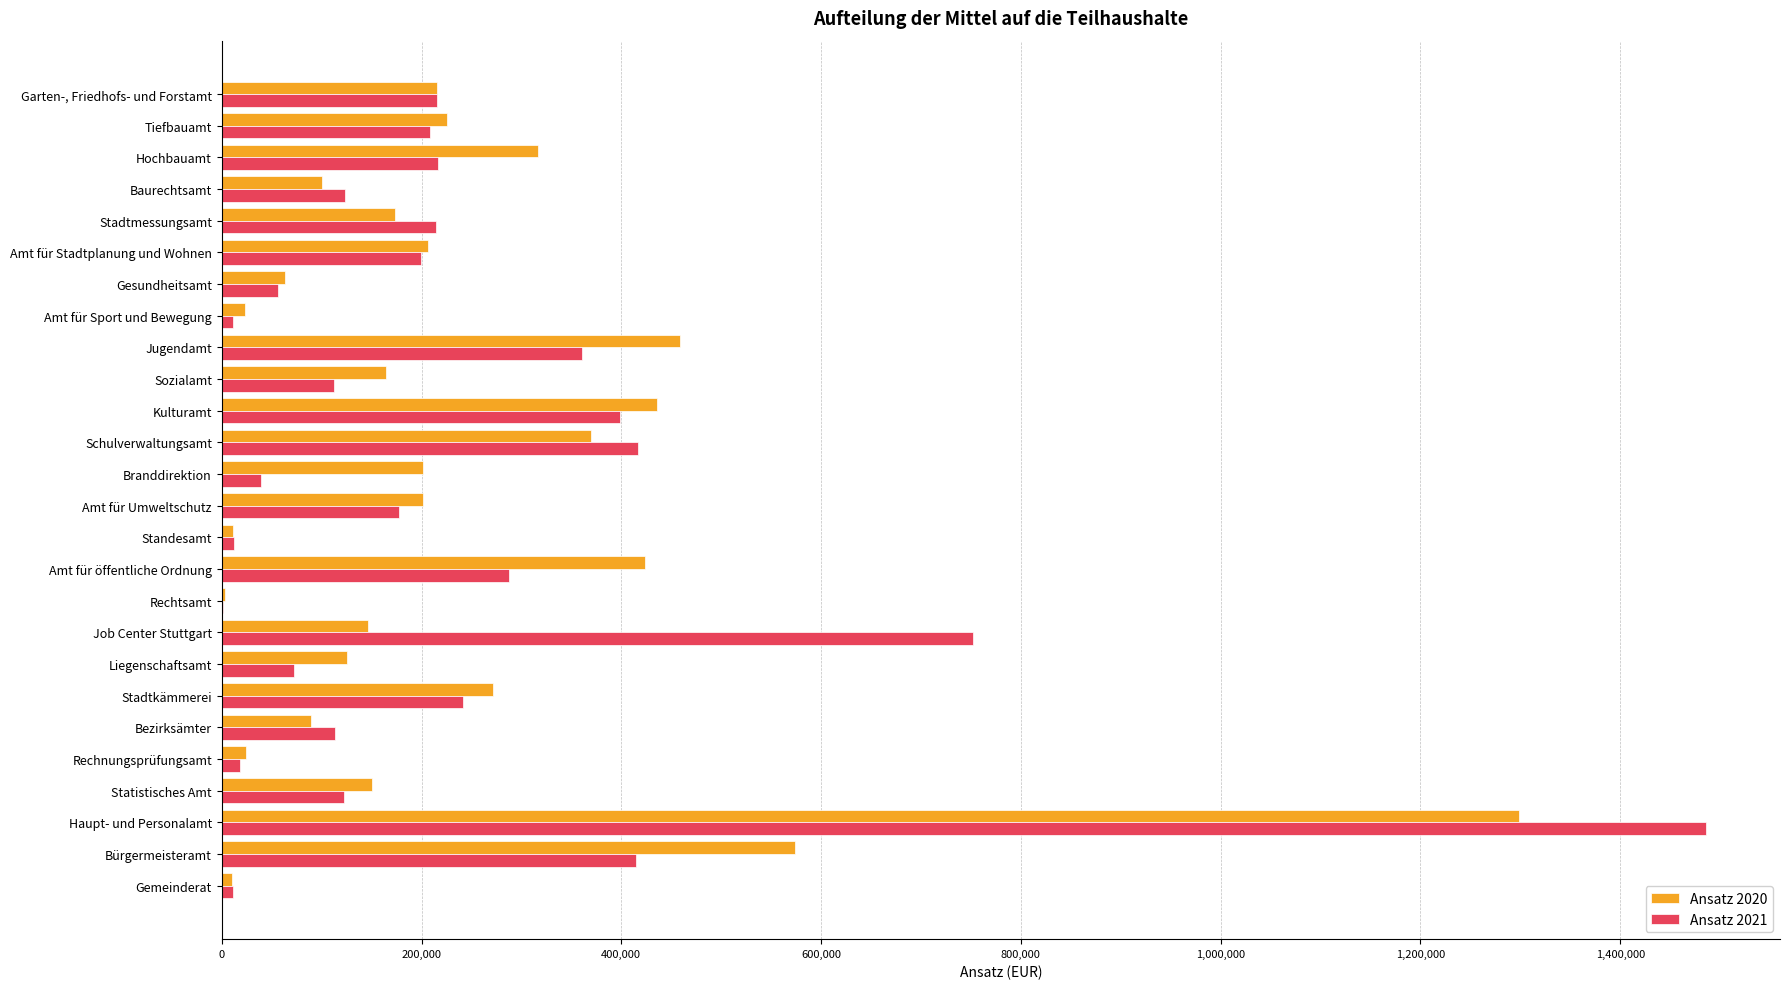

At which category is the sum across all series the highest?

Haupt- und Personalamt